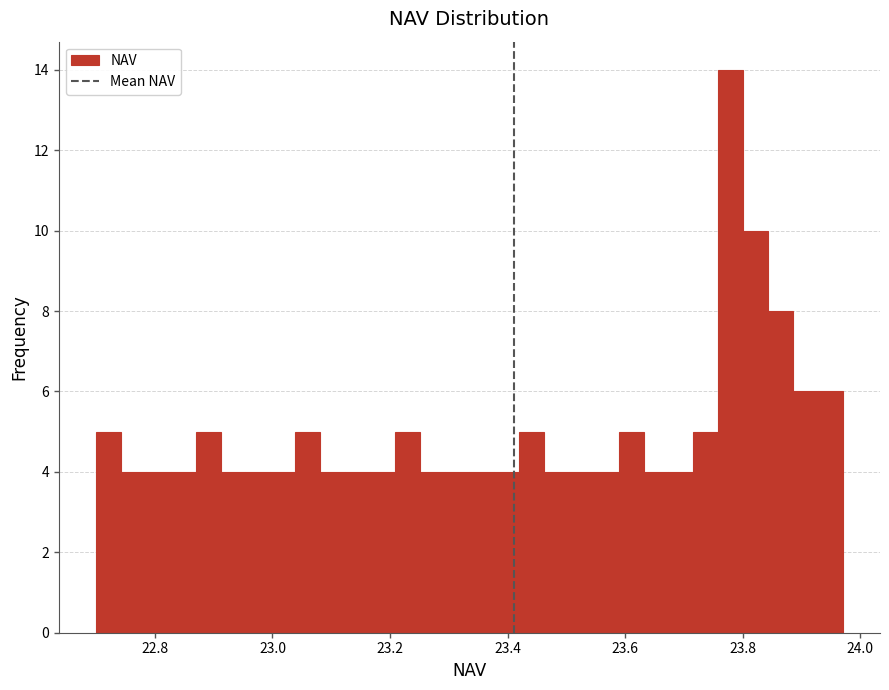

Around what value on the x-axis is the tallest bar? Give the approximate position of its centre, as read against the axis.

23.78